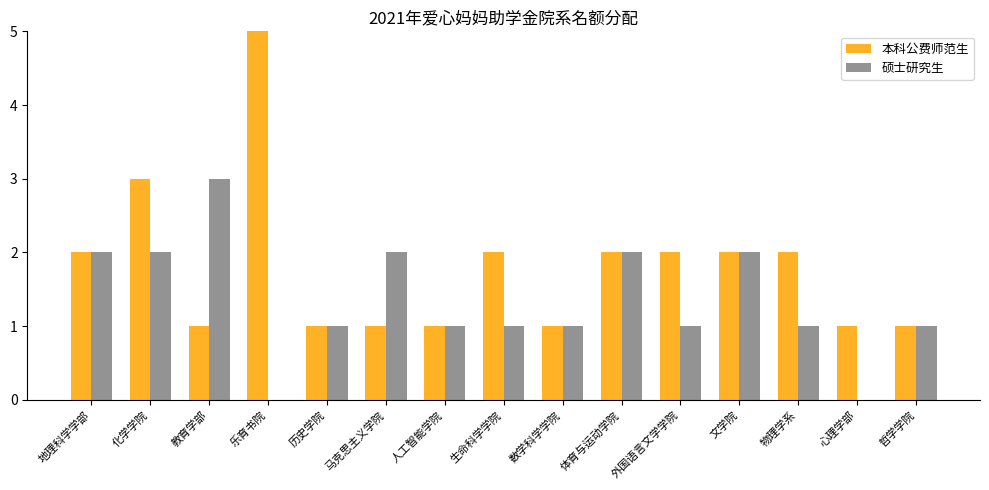

Are the bars horizontal?

No